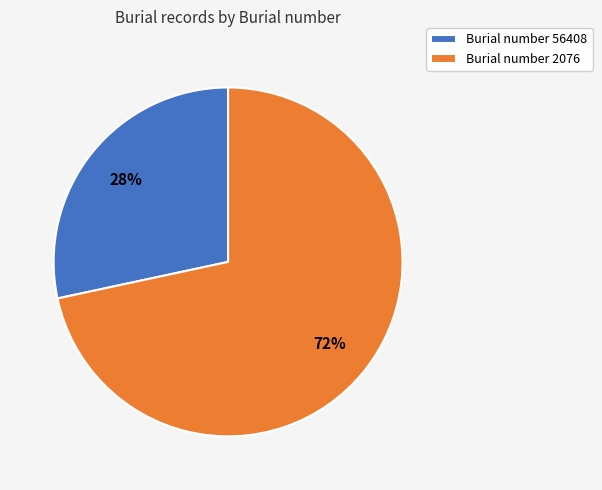

What is the majority slice?

Burial number 2076